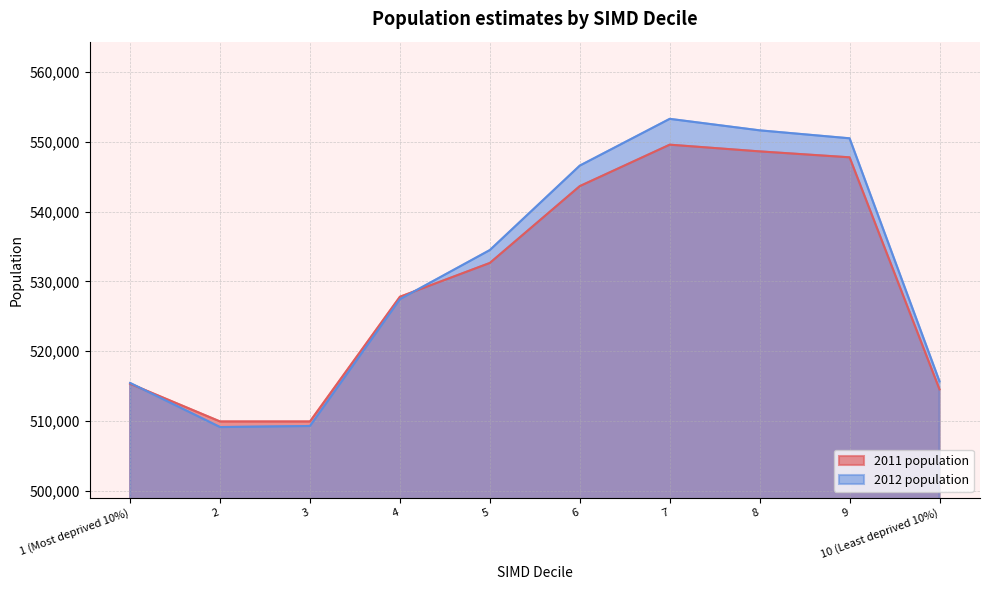

At how many categories does at least one series exceed 551387?

2